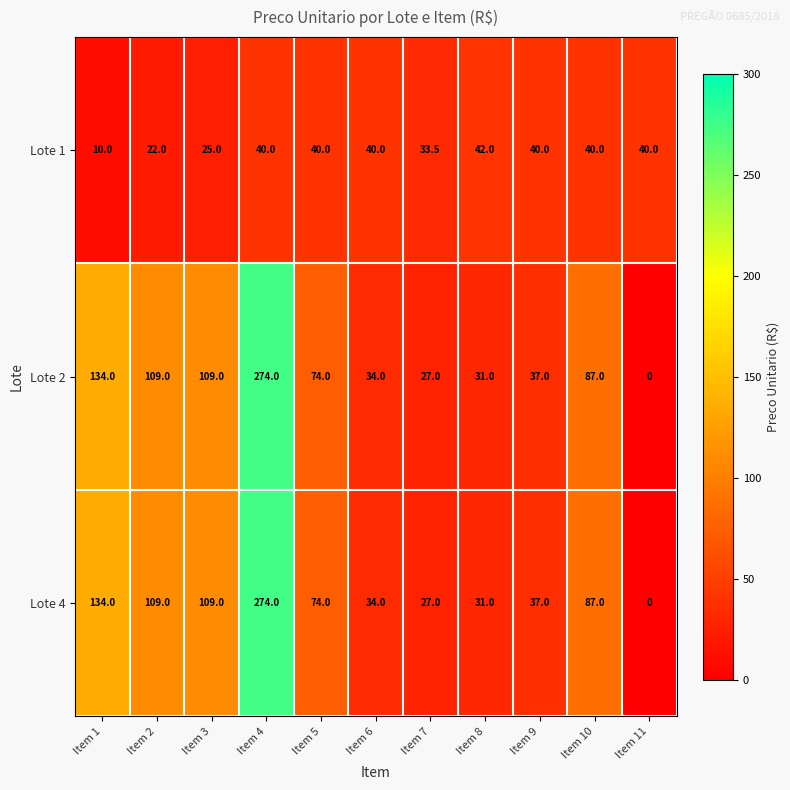

True or false: Lote 1 has a value of 22.0 at Item 2.

True